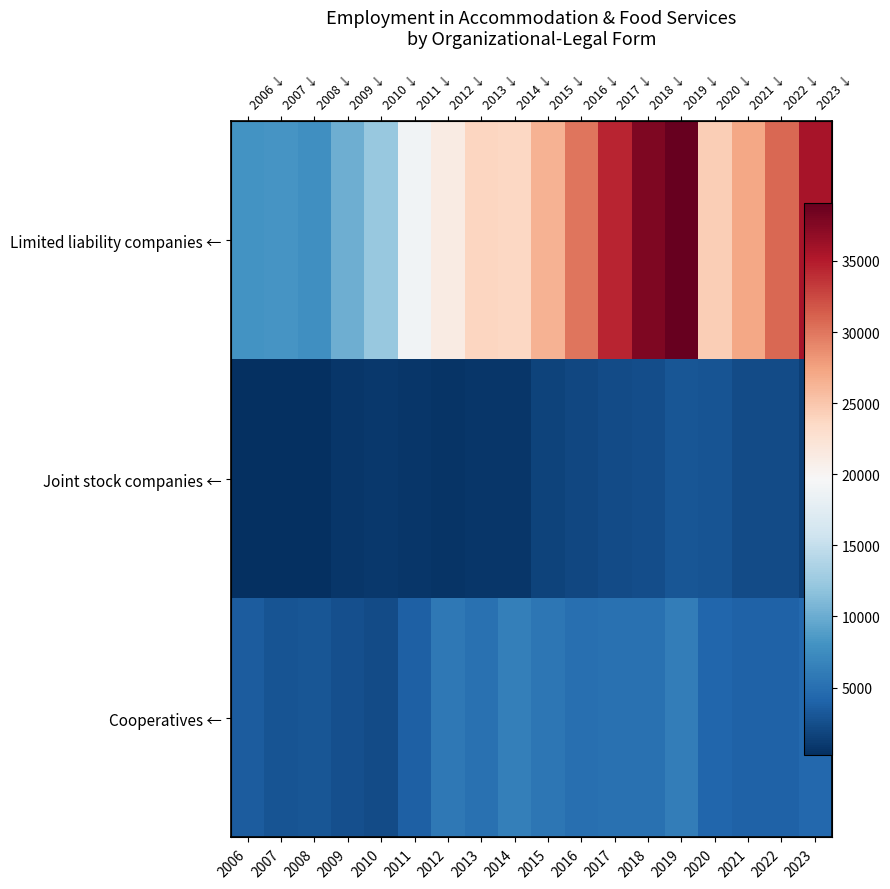

True or false: Limited liability companies ← has a value of 10814.1 at 2007.

False